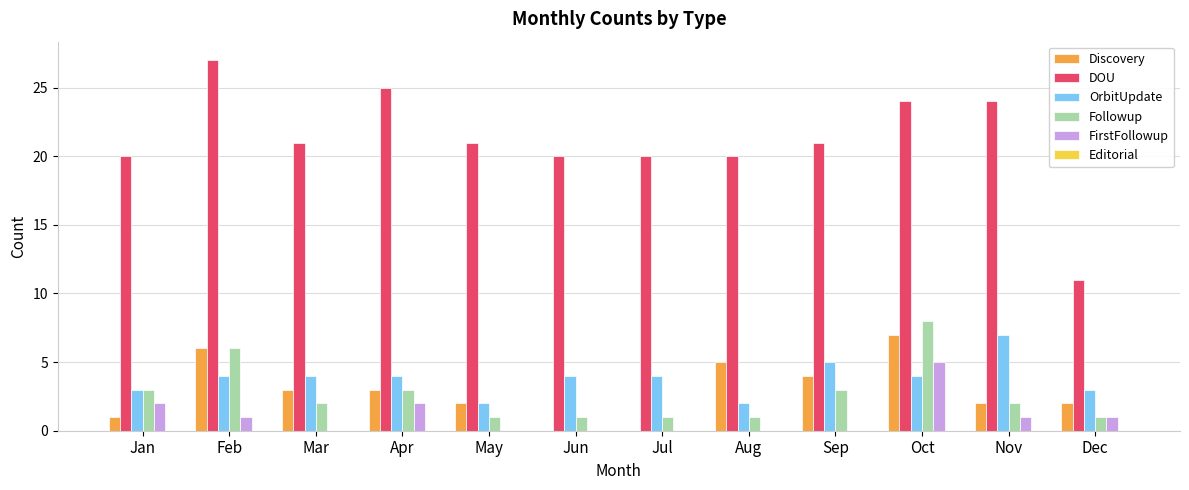

Does the chart contain stacked bars?

No